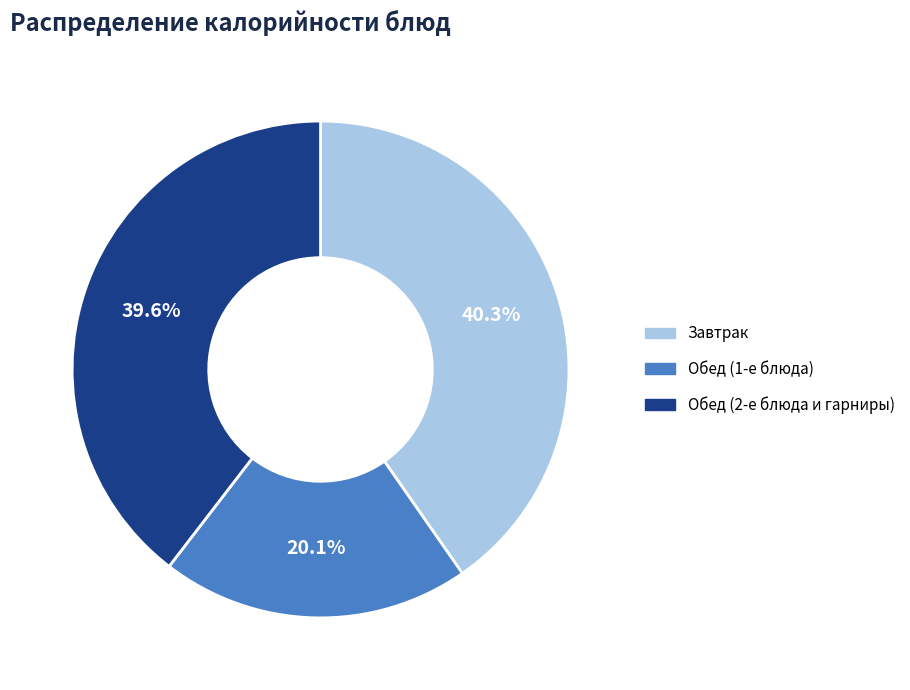

Which category has the smallest portion of the pie?

Обед (1-е блюда)